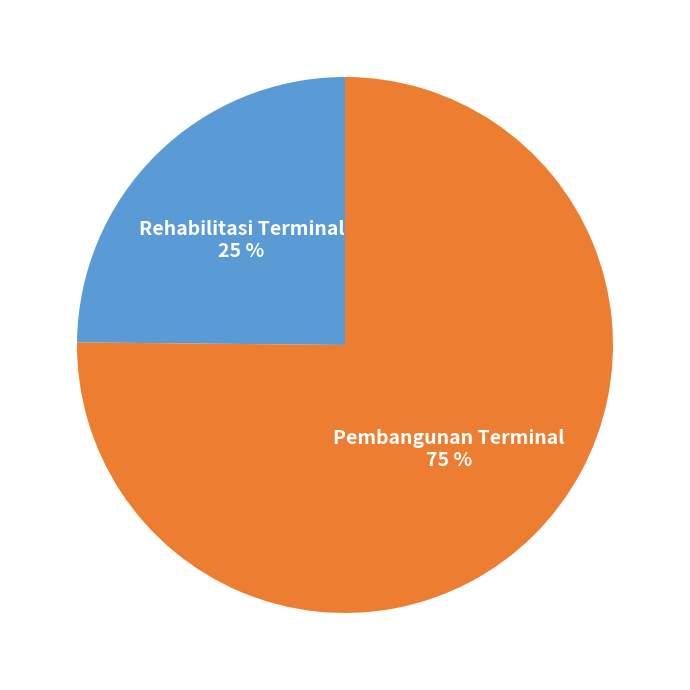

Do Pembangunan Terminal and Rehabilitasi Terminal together represent more than half of the pie?

Yes